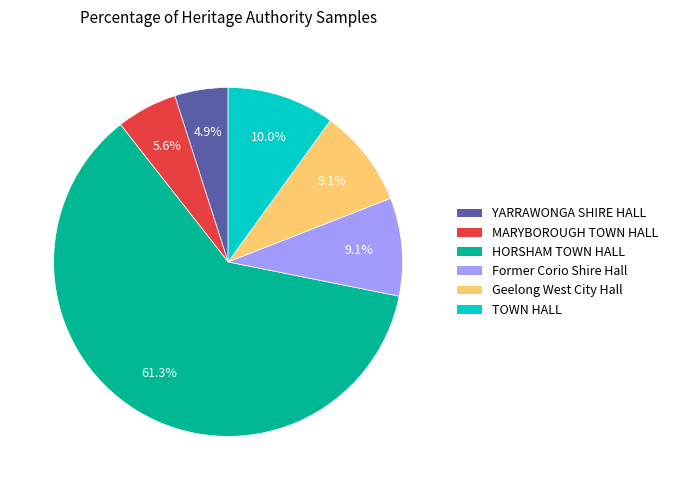

Which category has the biggest portion of the pie?

HORSHAM TOWN HALL